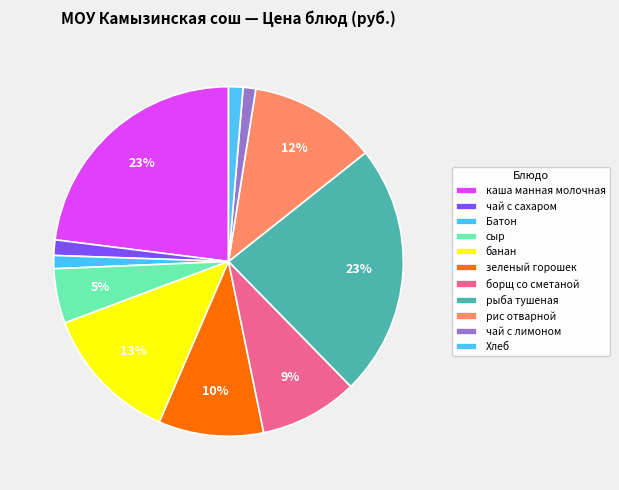

How many slices are in this pie chart?

11